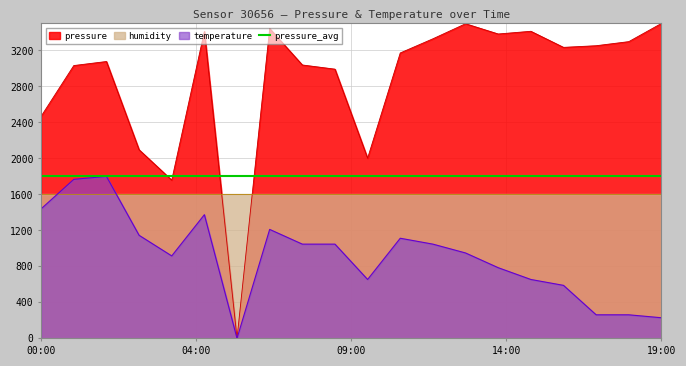

Which series has the largest total across all categories?

pressure